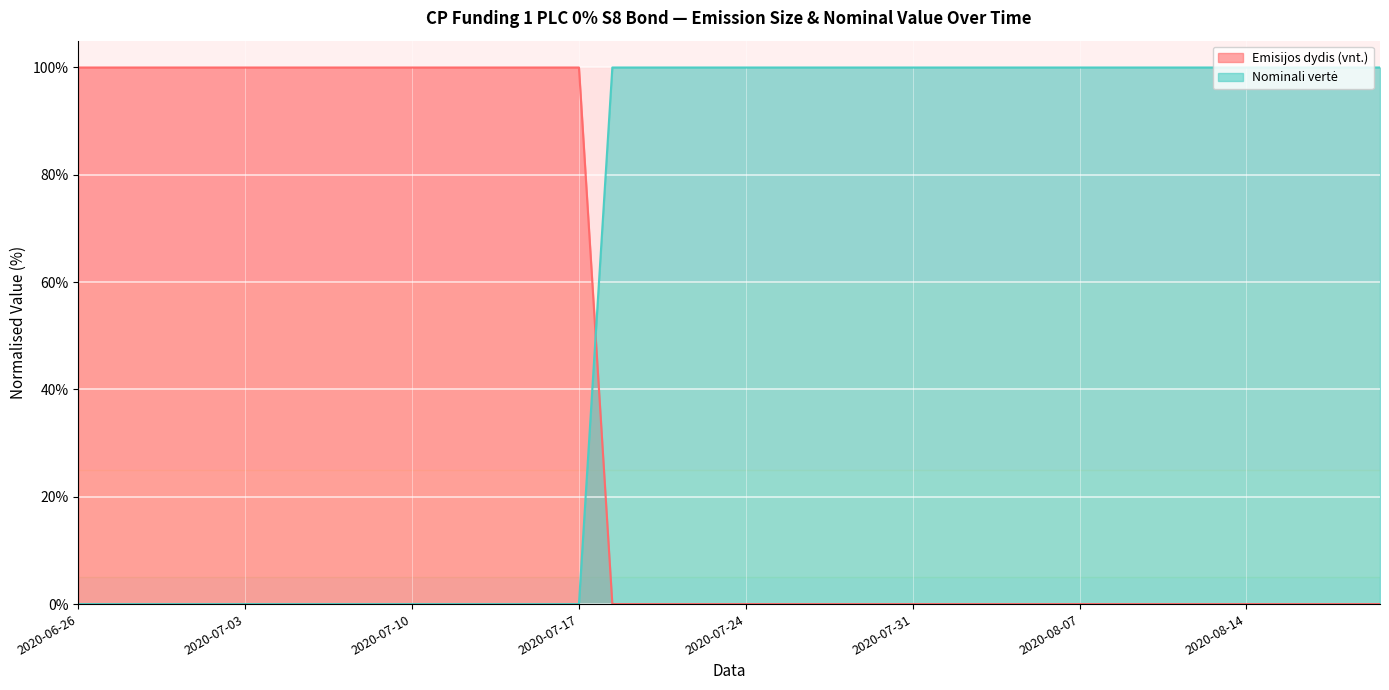

Rank the series by their average value, from lowest to highest.

Emisijos dydis (vnt.), Nominali vertė